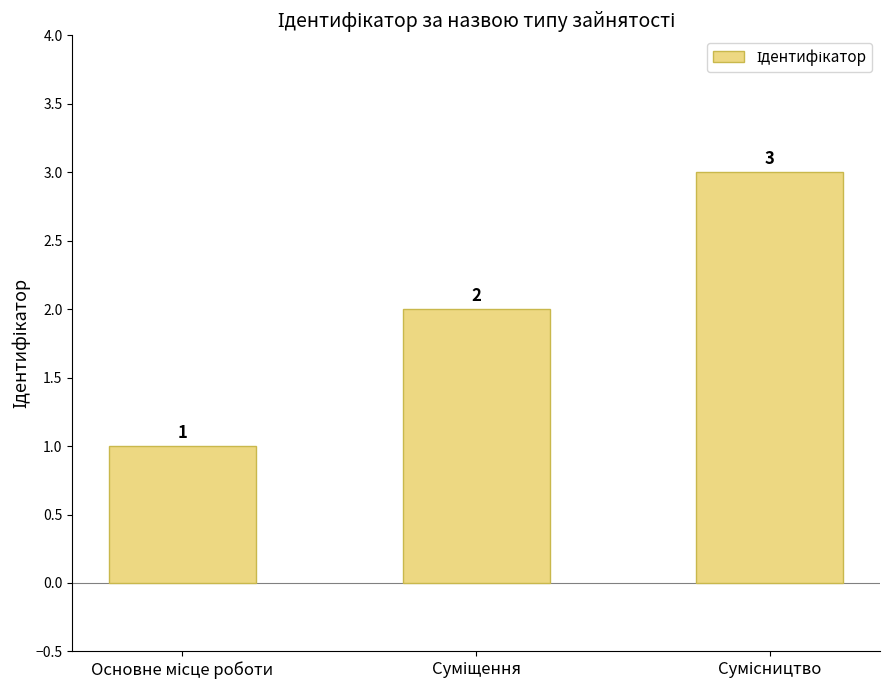

What is the value of the 2nd bar from the left?

2